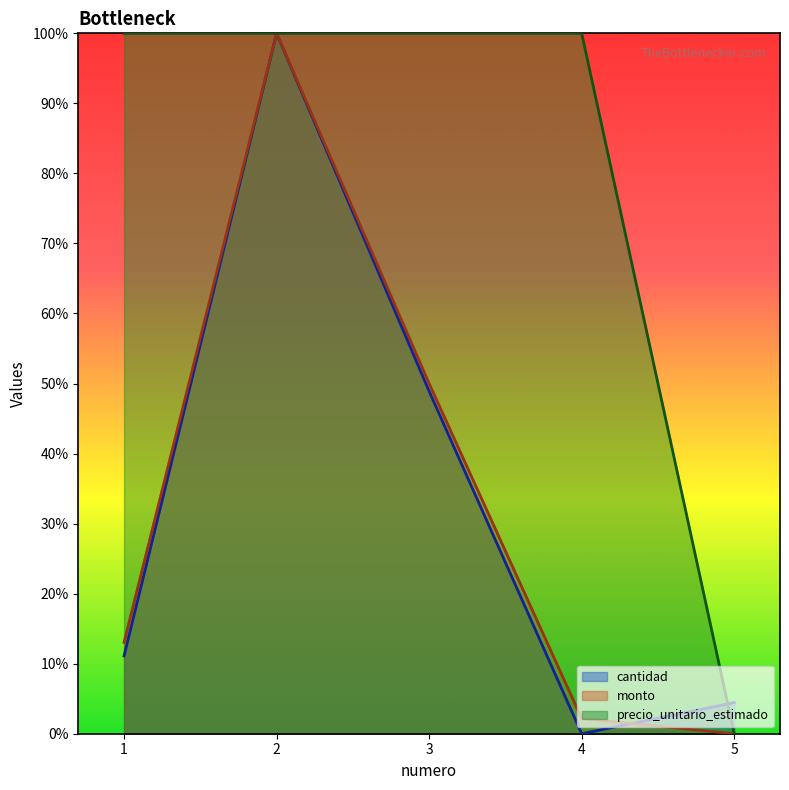

What is the spread (max minus min) of values at 4?

100.0